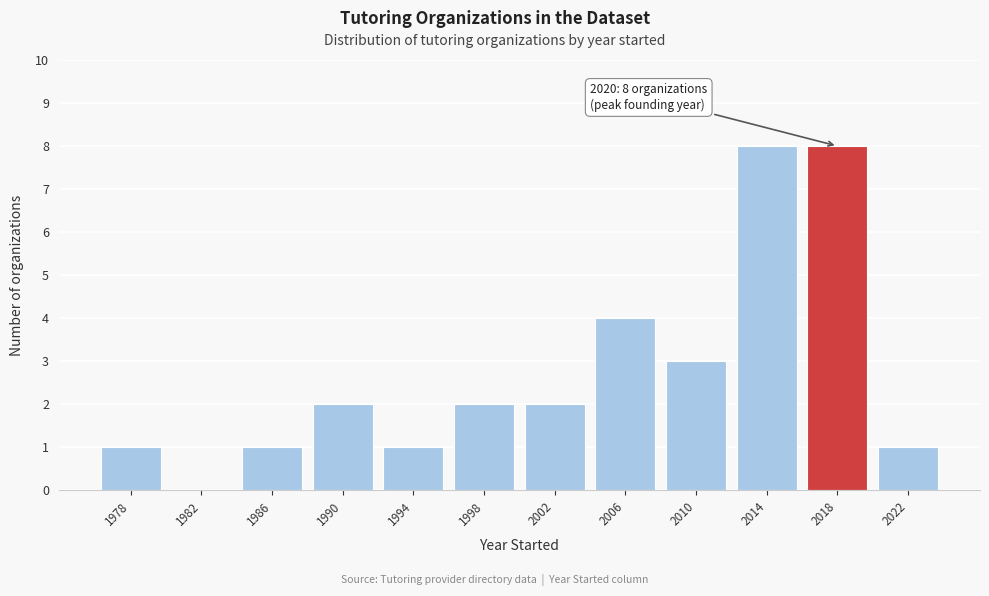

Reading left to right, extract all data points from this chart.

1978=1	1982=0	1986=1	1990=2	1994=1	1998=2	2002=2	2006=4	2010=3	2014=8	2018=8	2022=1